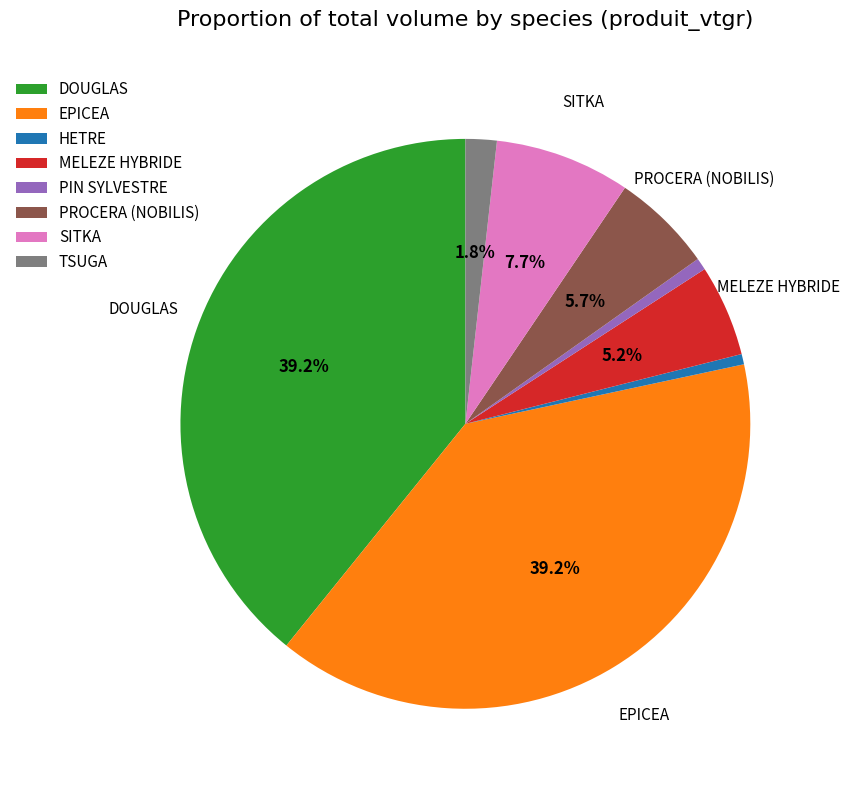

How many slices are in this pie chart?

8